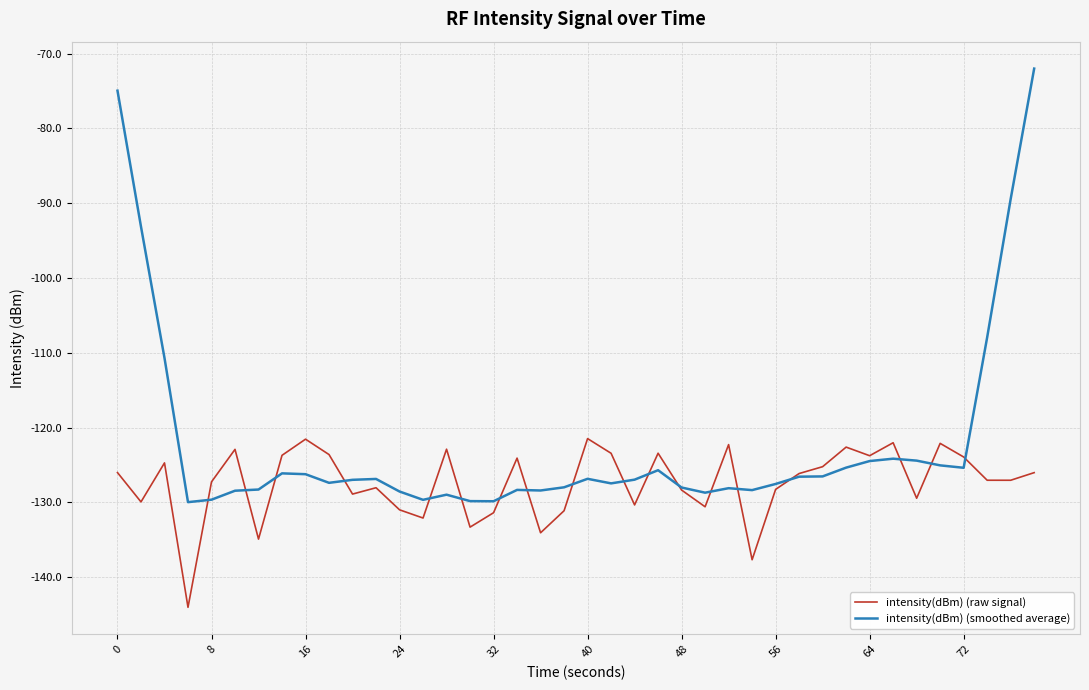

Rank the series by their maximum value, from lowest to highest.

intensity(dBm) (raw signal), intensity(dBm) (smoothed average)